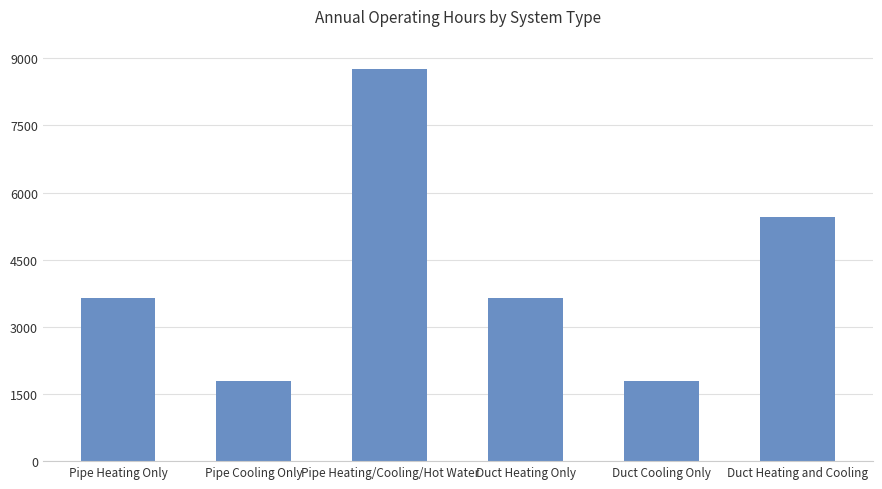

Reading right to left, transcribe all the data shown in this chart.

Duct Heating and Cooling=5450	Duct Cooling Only=1800	Duct Heating Only=3650	Pipe Heating/Cooling/Hot Water=8760	Pipe Cooling Only=1800	Pipe Heating Only=3650